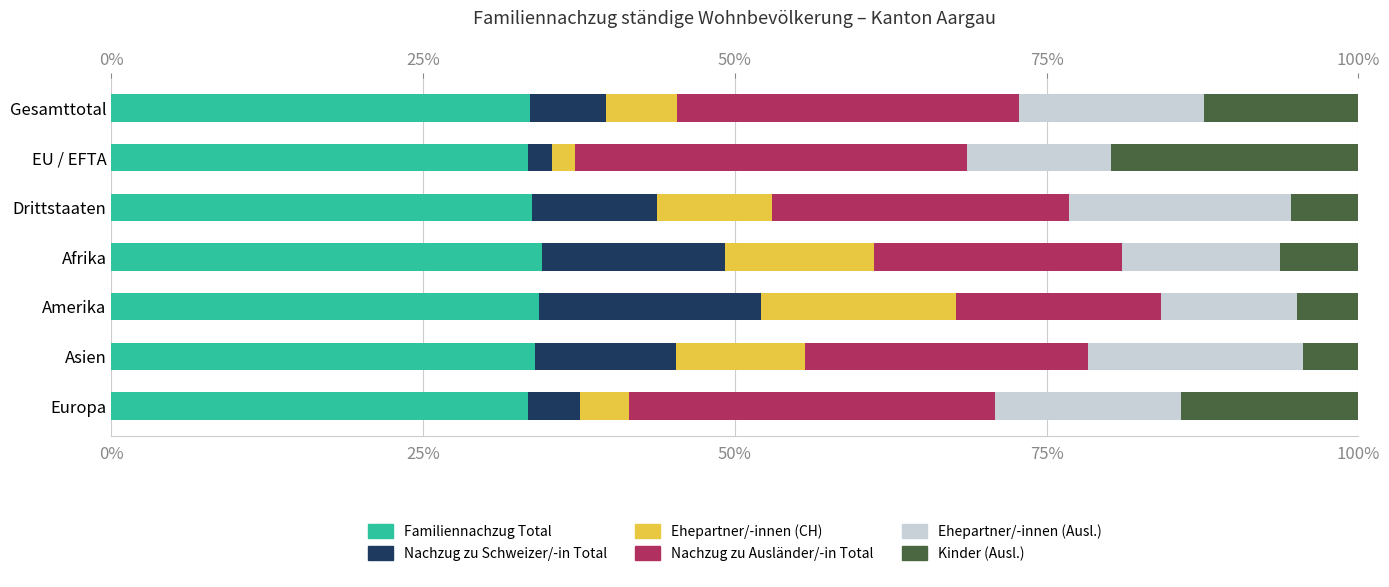

The value of Familiennachzug Total at Asien is 13.7. True or false?

False